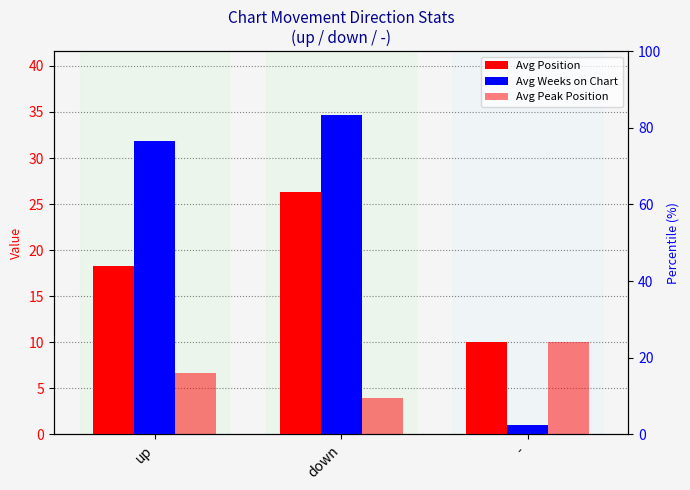

At how many categories does at least one series exceed 5?

3